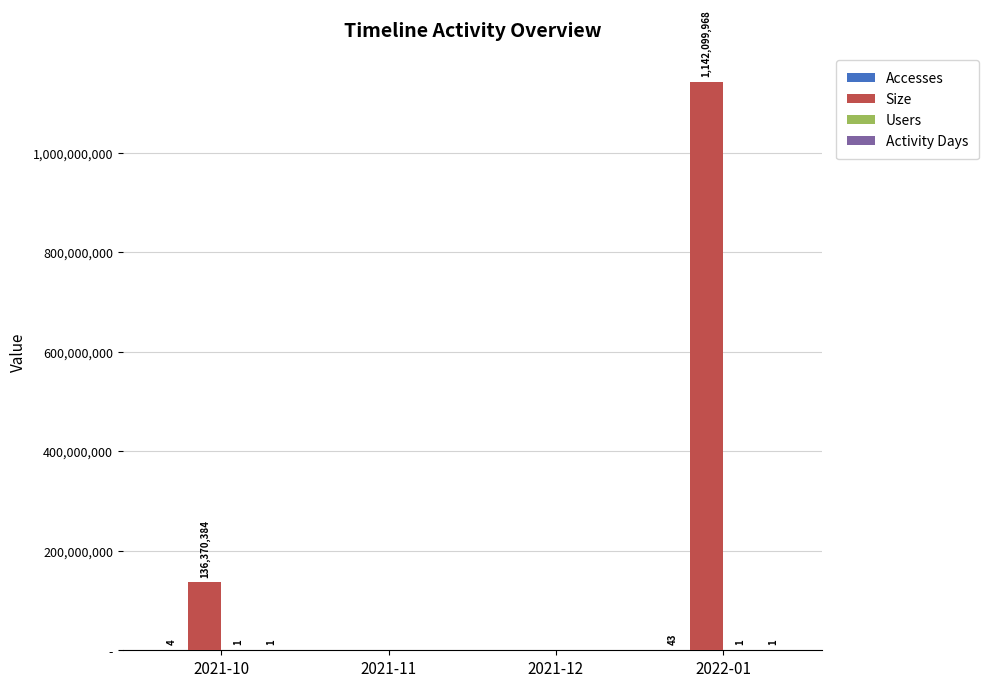

Are the bars horizontal?

No